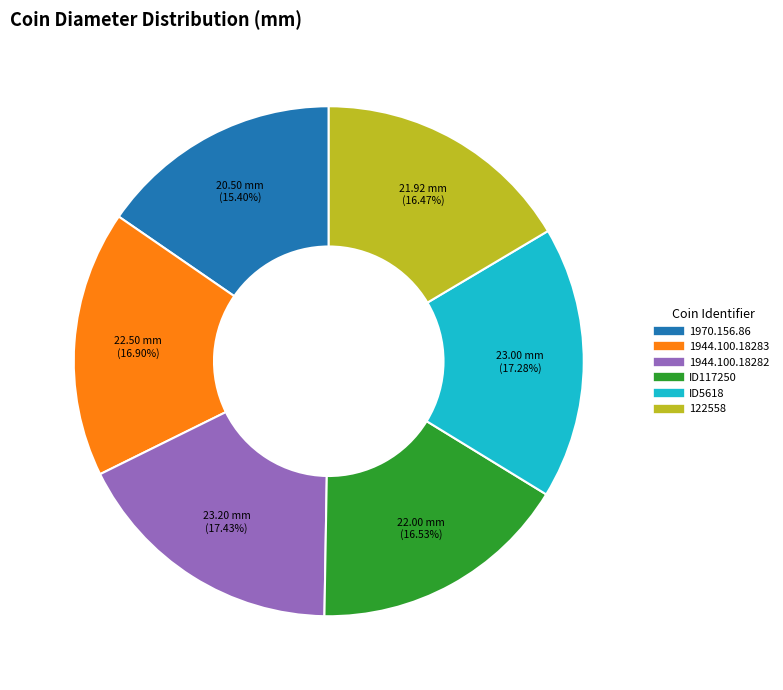

To the nearest percent, what is the average slice percentage?

17%